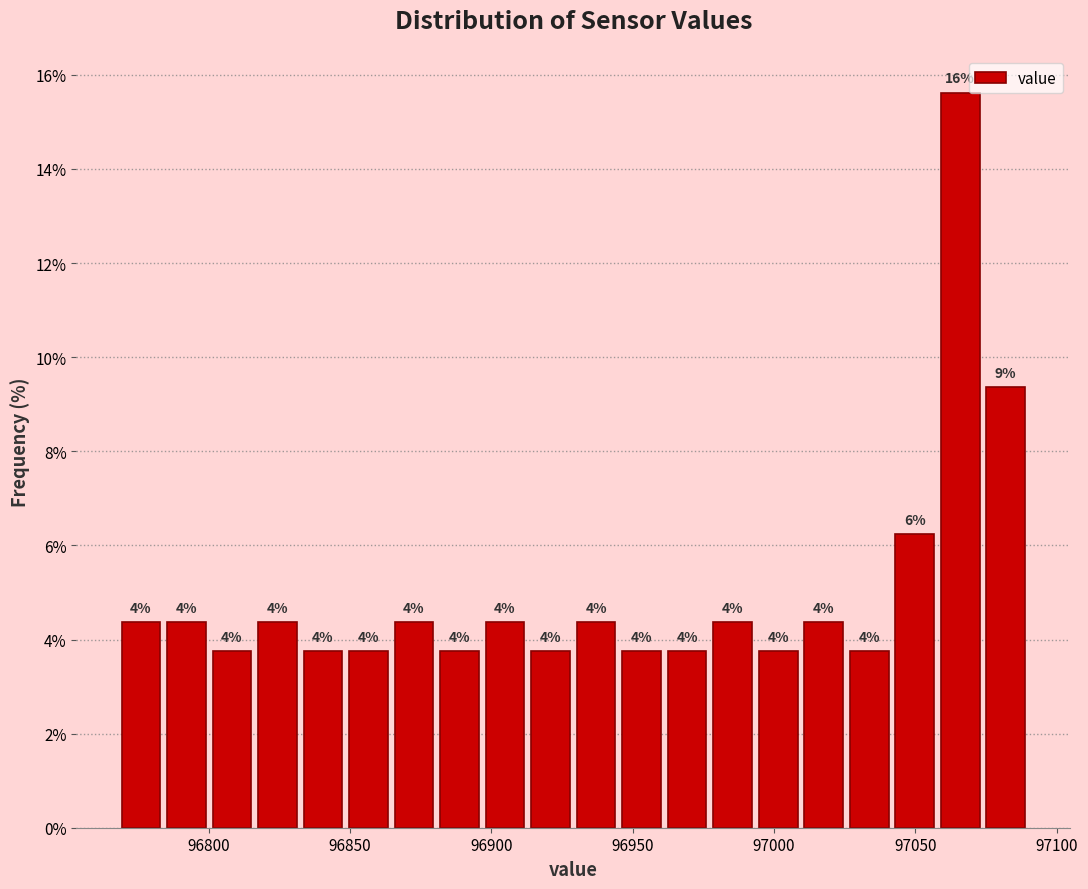

Read against the x-axis, roughly where is the centre of the tallest bar?

97065